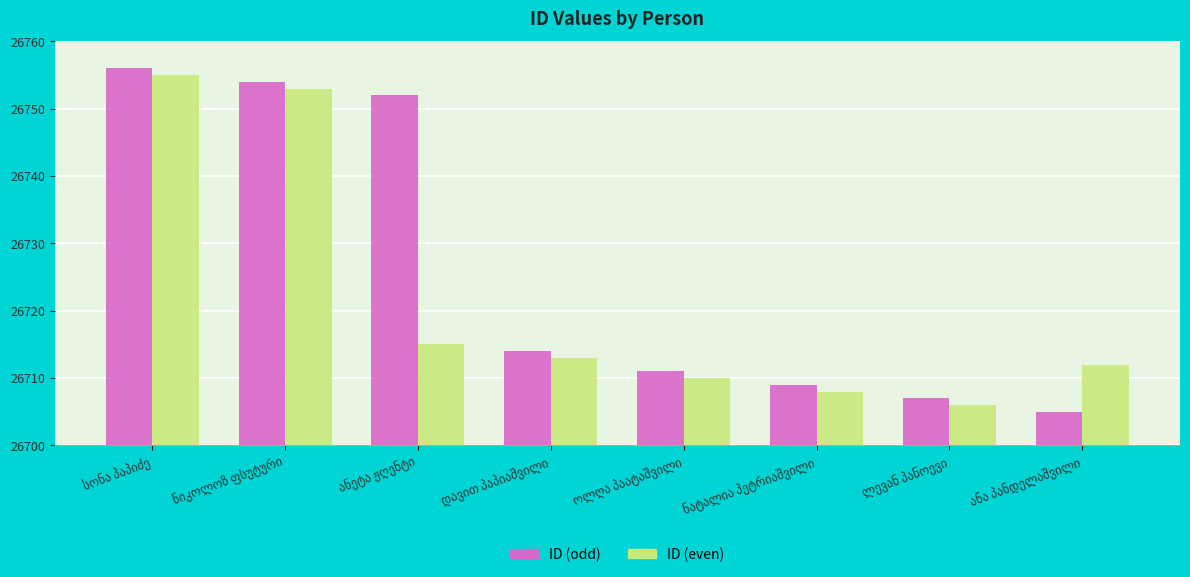

What is the average value of the ID (even) series?

26722